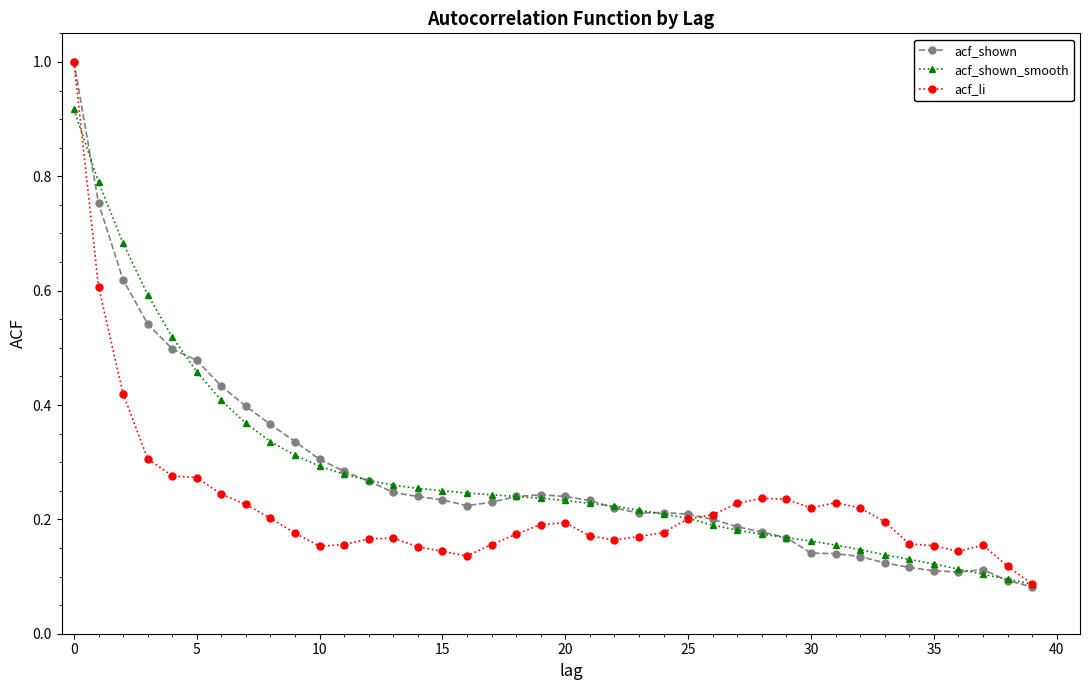

Which series has the widest spread of values?

acf_shown